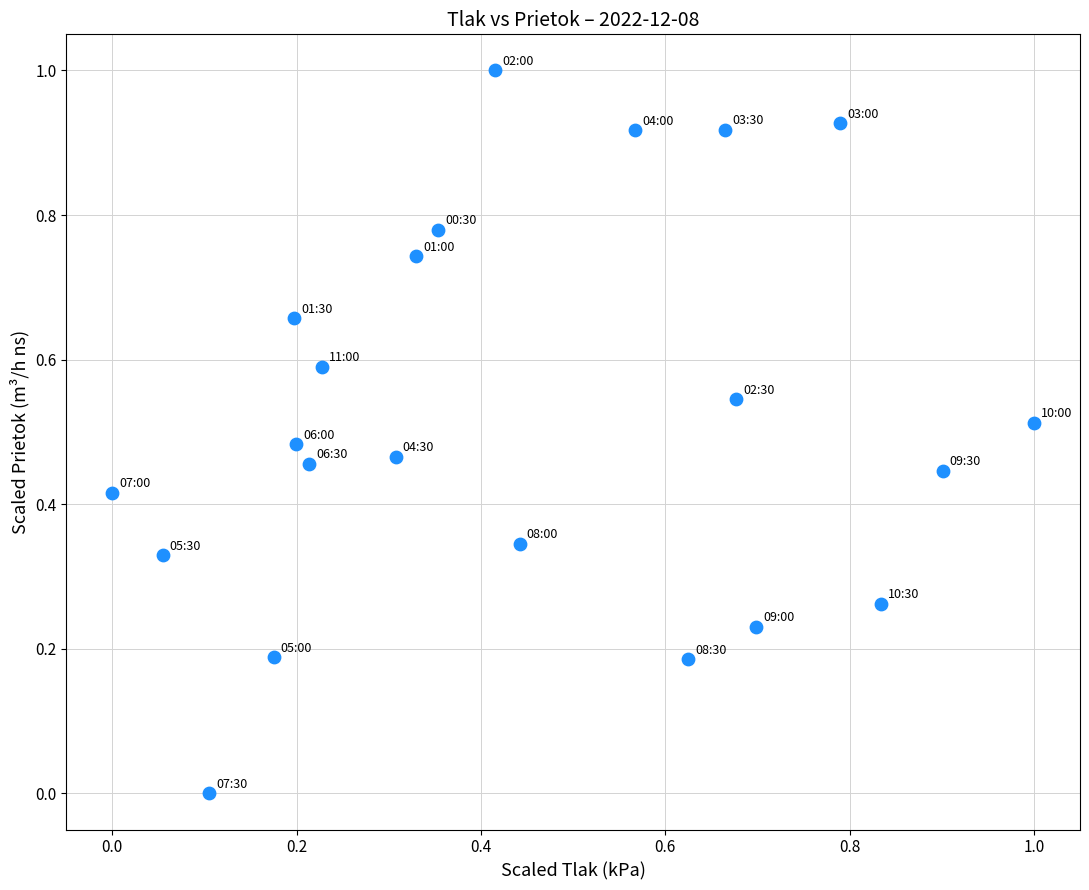

What is the range of X values (max minus min)?

1.0